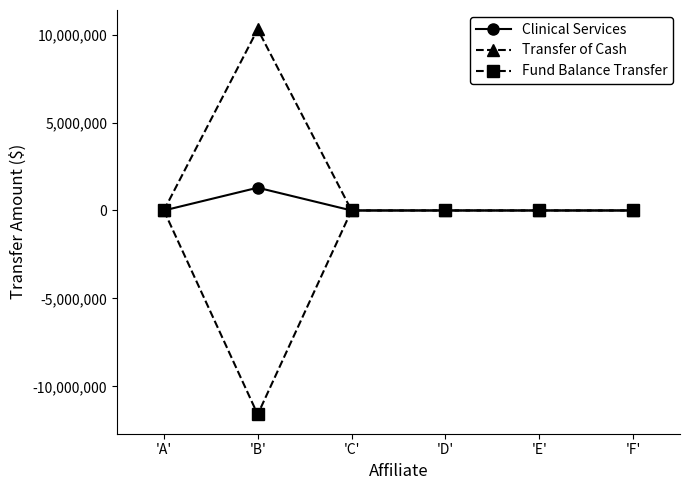

What is the label of the 4th point from the left?

'D'